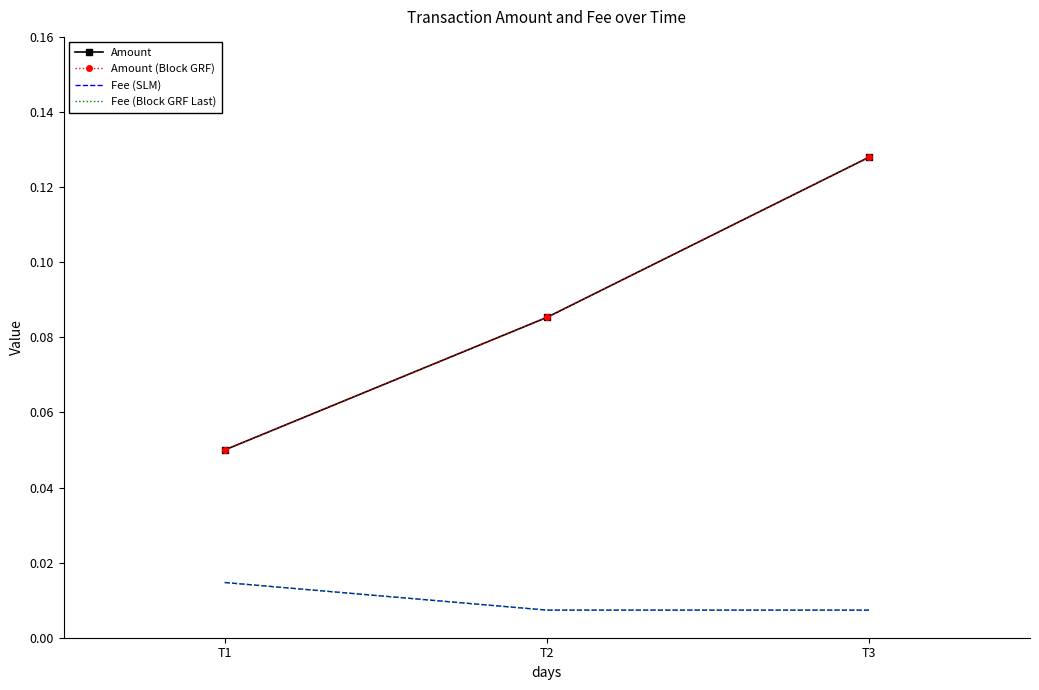

Count the number of data series in this chart.

4